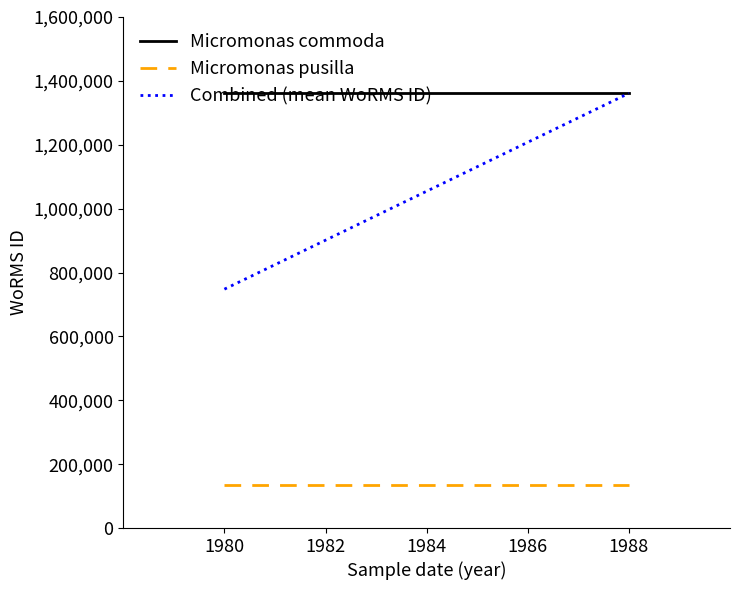

The value of Micromonas commoda at 1988 is 451558. True or false?

False